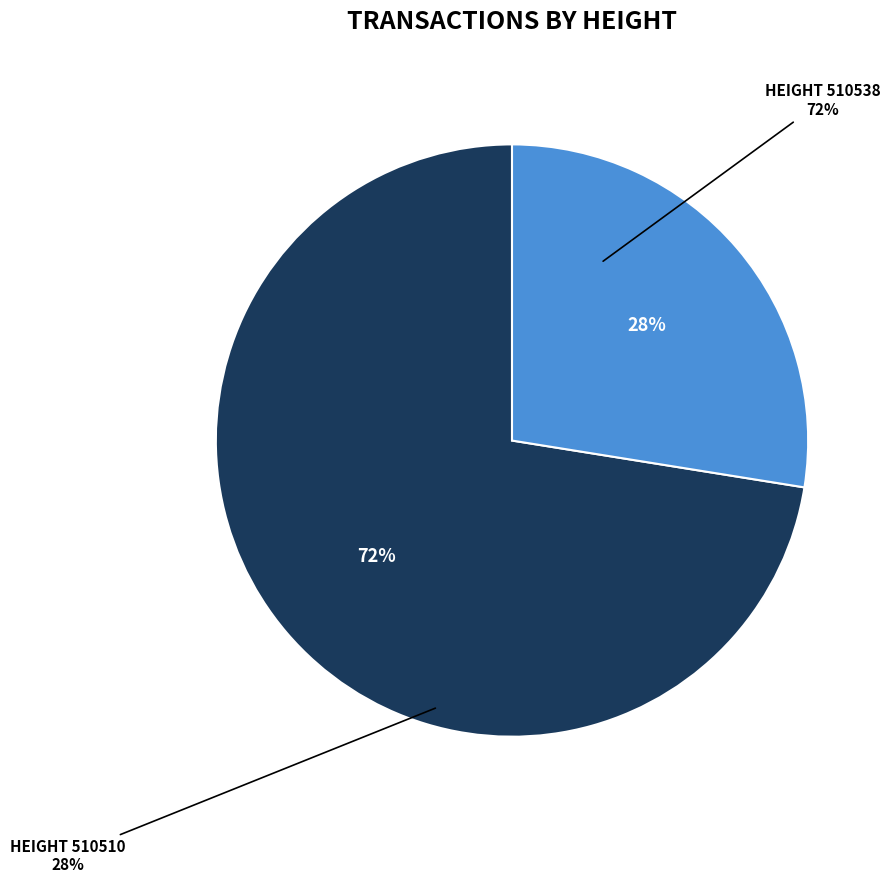

Is 510538 the majority of the pie?

Yes